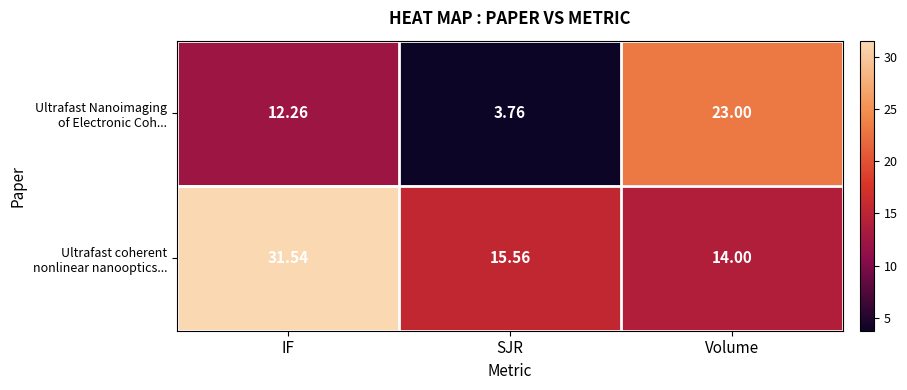

Which label corresponds to the largest value in the chart?

IF